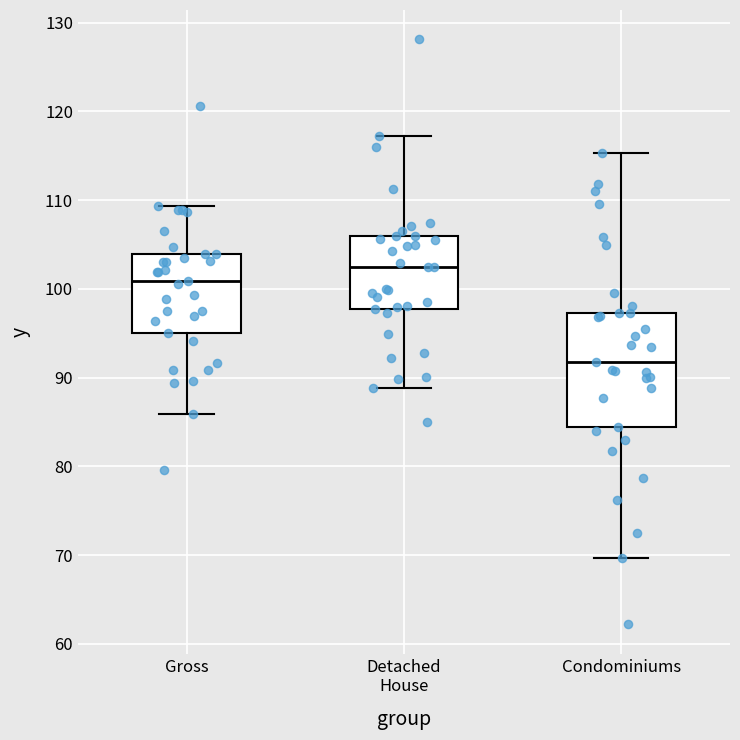

Comparing the boxes themselves (not the whiskers), which one is the tallest?

Condominiums